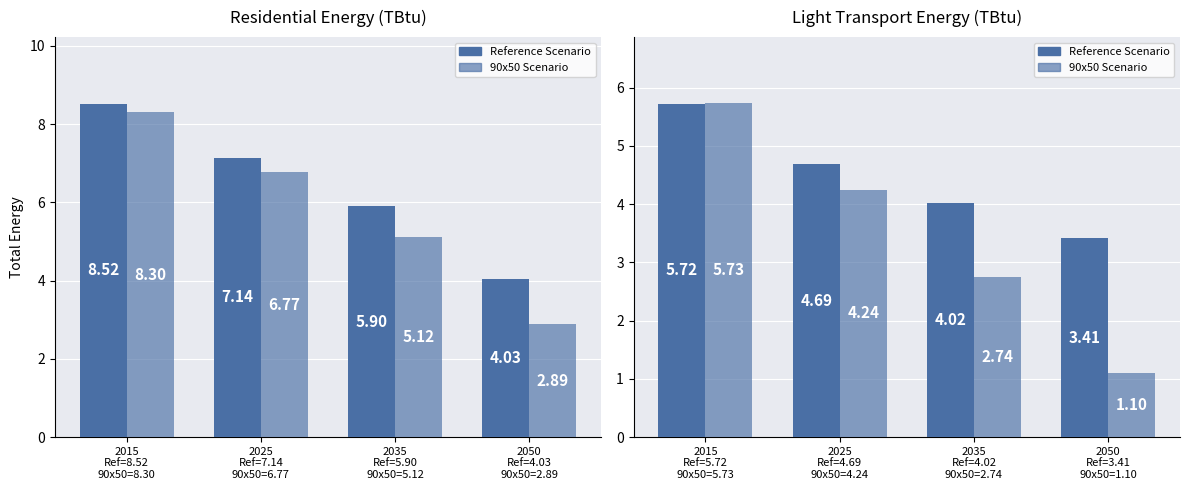

Which has a higher value, 2050
Ref=4.03
90x50=2.89 or 2035
Ref=5.90
90x50=5.12?

2035
Ref=5.90
90x50=5.12